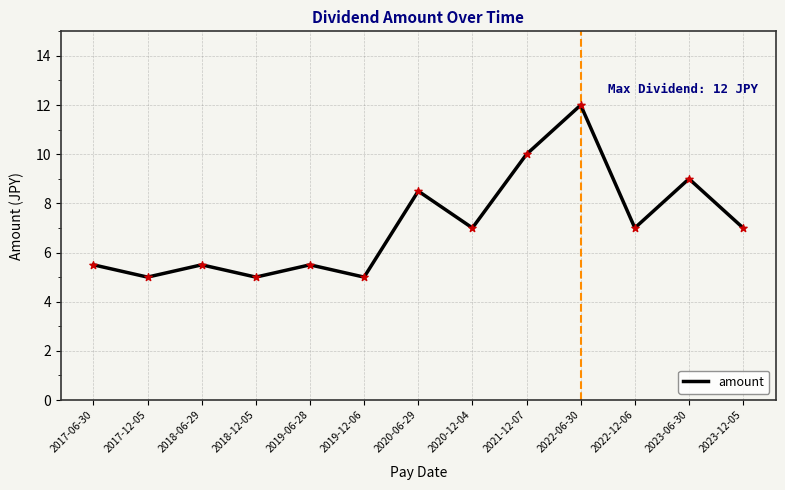

What is the change in value from 2022-06-30 to 2023-12-05?

-5.0